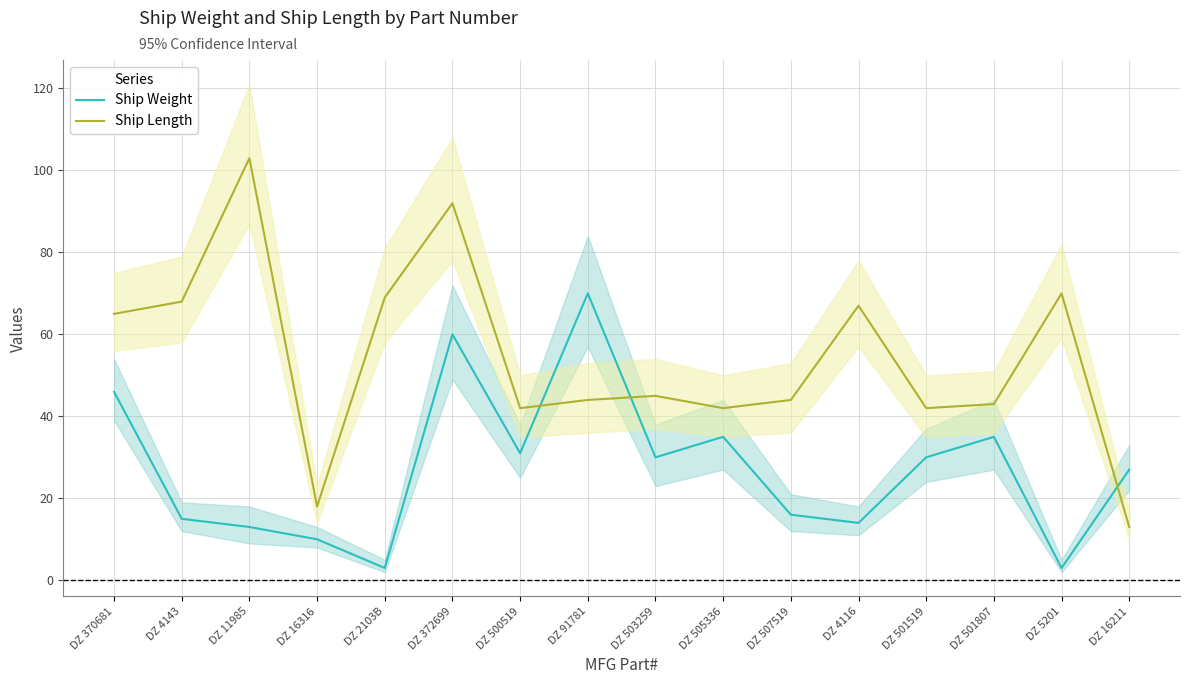

True or false: Ship Weight and Ship Length cross at least once.

True